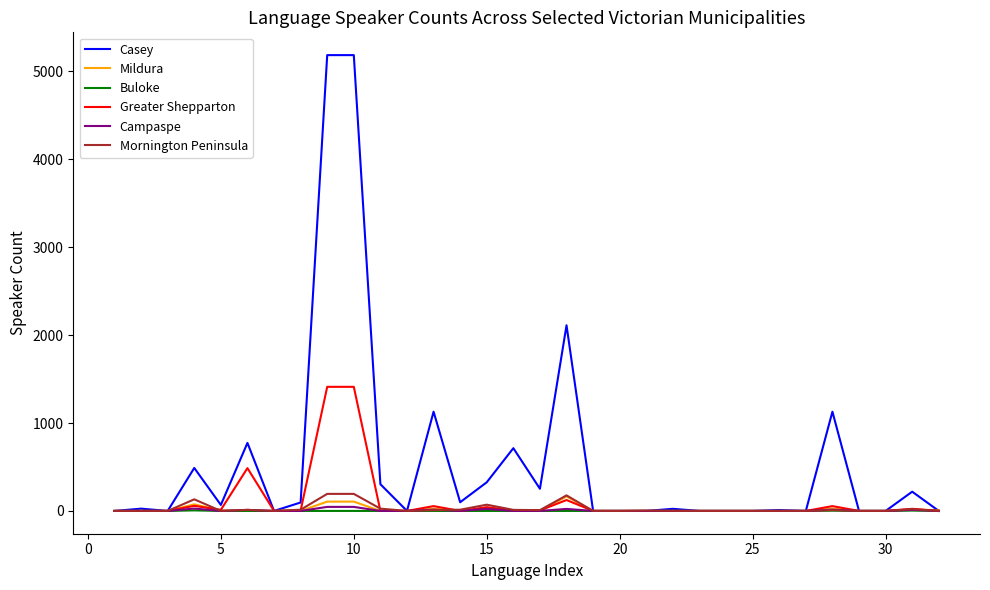

What is the average value of the Greater Shepparton series?

116